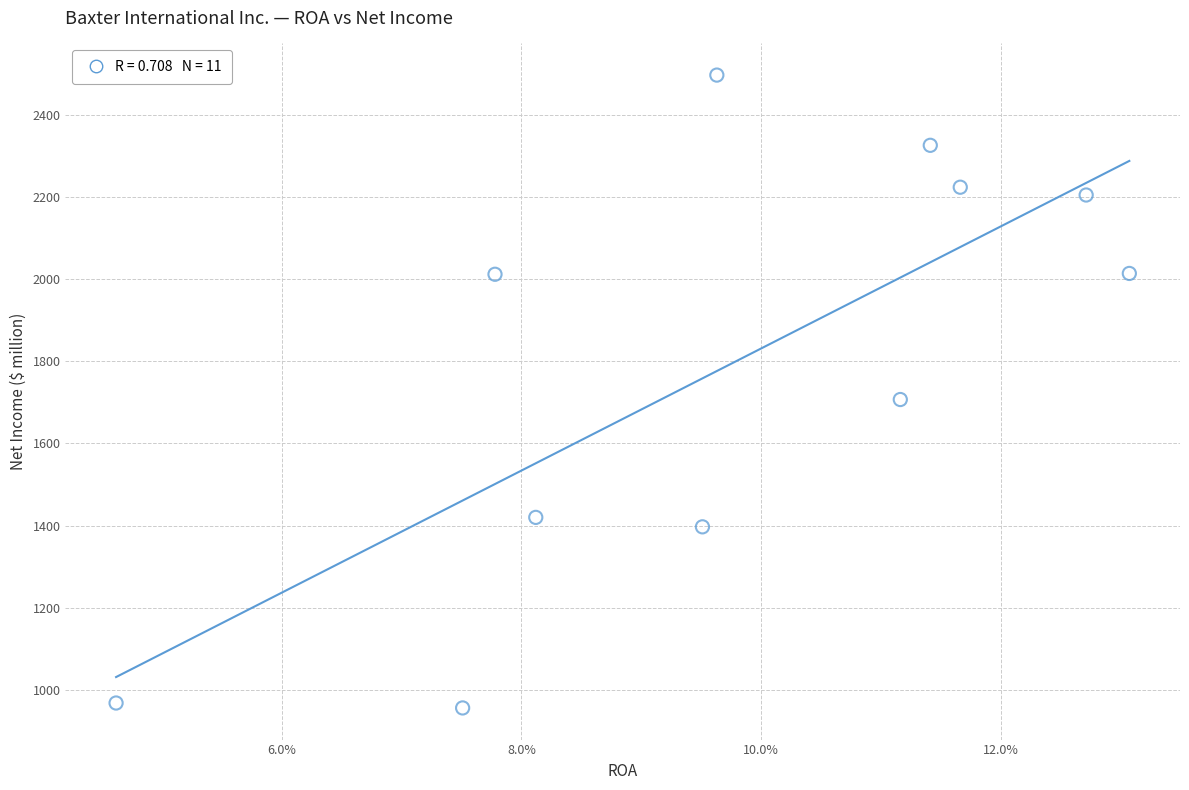

What Y value in the scatter plot is closest to 1726?

1707